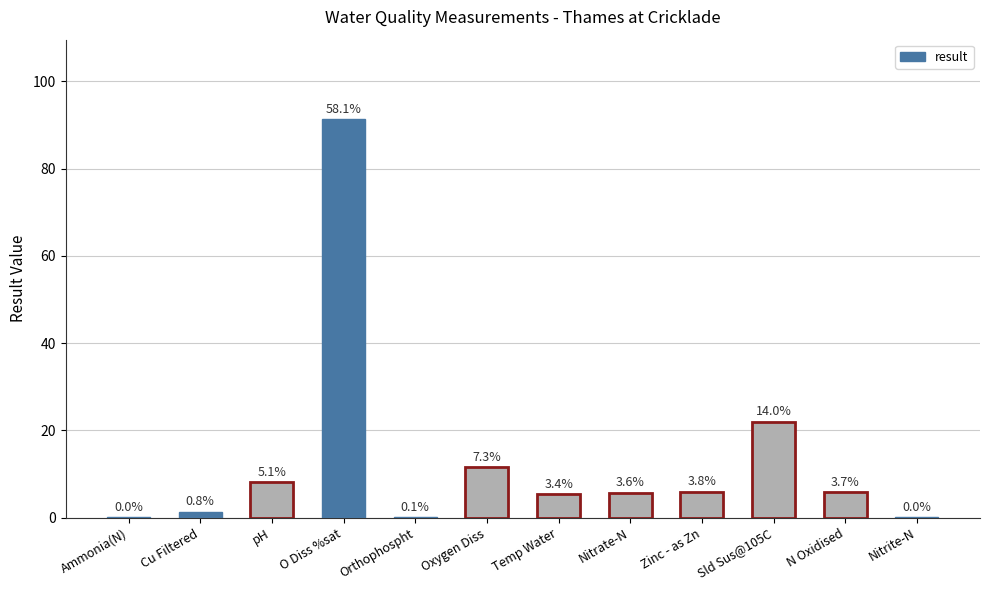

Reading left to right, list all the values displayed in this chart.

0.0	1.3	8.1	91.3	0.1	11.5	5.4	5.7	5.9	22.0	5.8	0.0